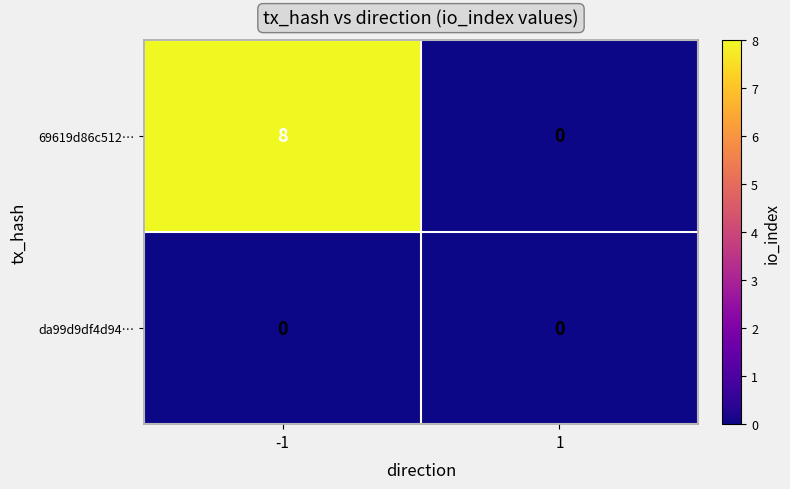

Reading left to right, what are all the values shown in this chart?

69619d86c512…: -1=8	1=0
da99d9df4d94…: -1=0	1=0